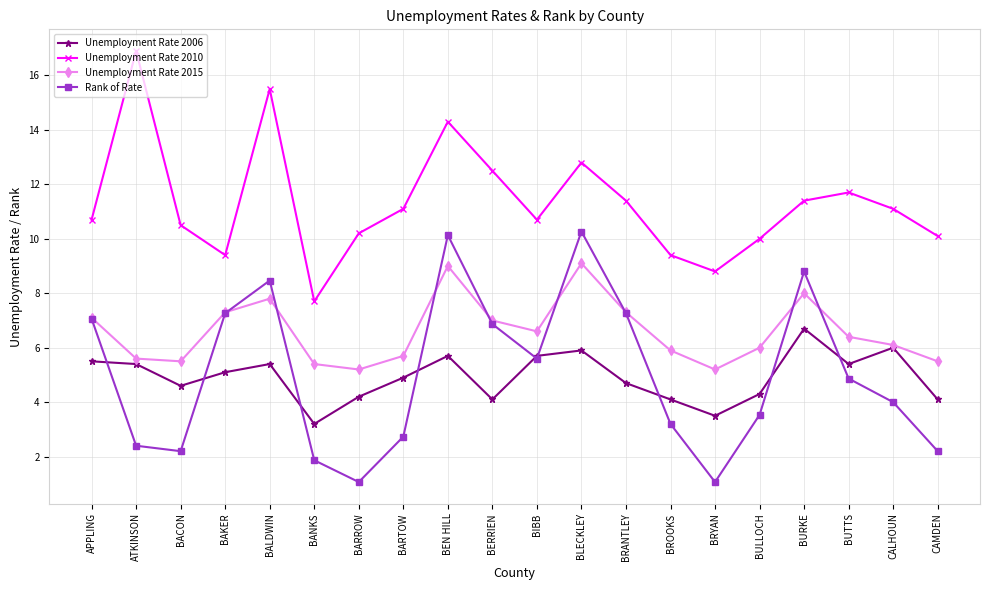

At which category does Rank of Rate reach its first local peak?

BALDWIN